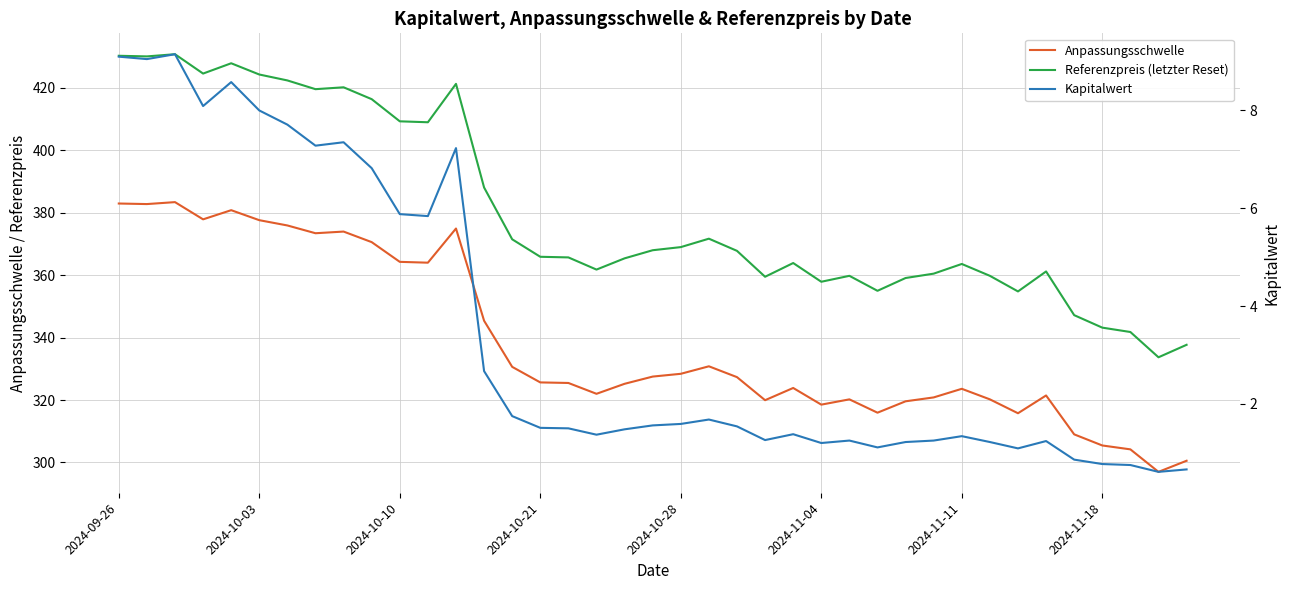

What is the difference between the maximum and minimum values in the Referenzpreis (letzter Reset) series?

97.1